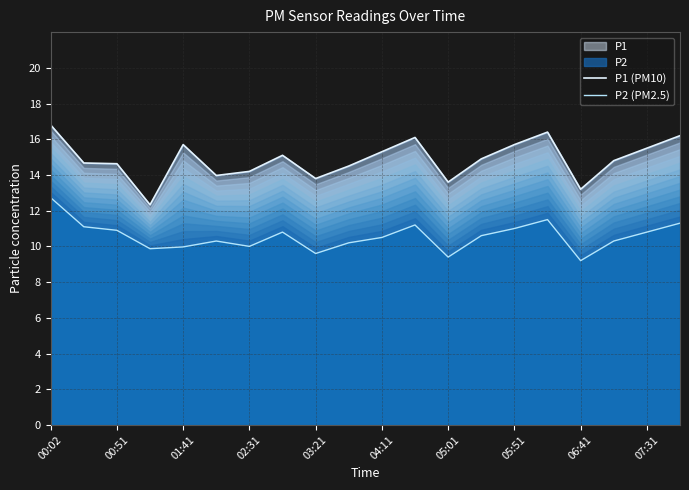

What is the approximate value of P2 (PM2.5) at 05:01?

9.4